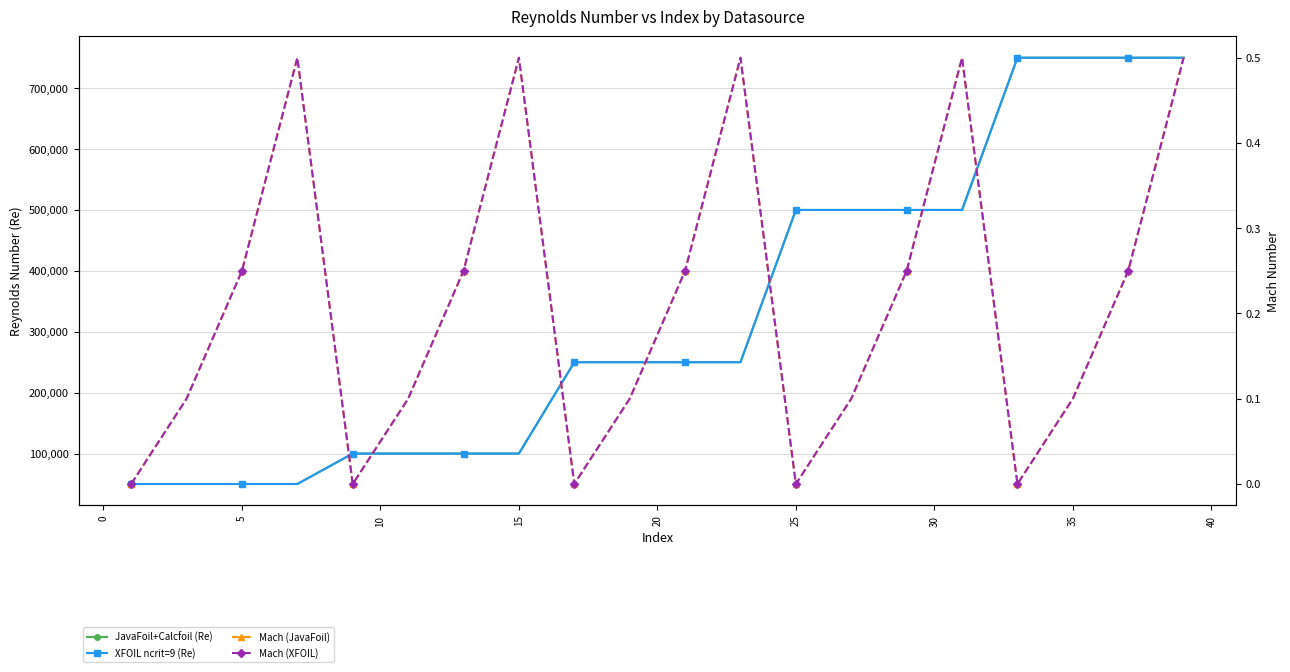

What is the difference between the second highest and second lowest values in the Mach (XFOIL) series?

0.5